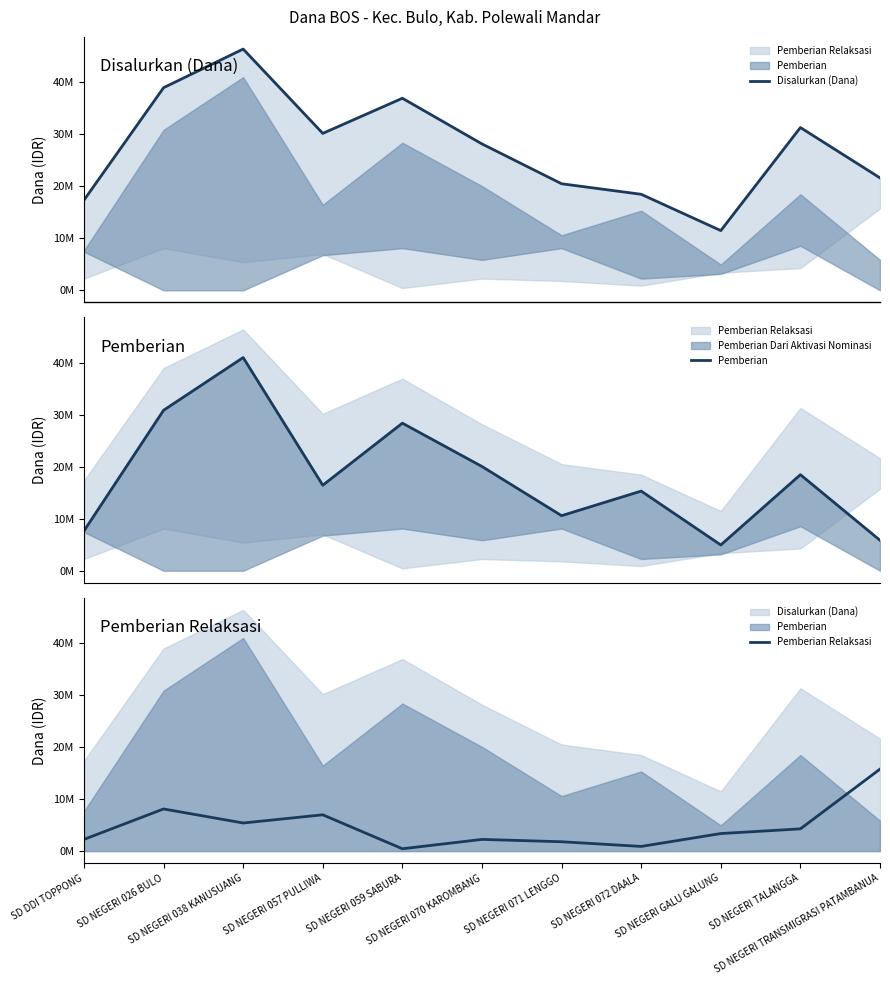

True or false: Disalurkan (Dana) and Pemberian Relaksasi cross at least once.

False